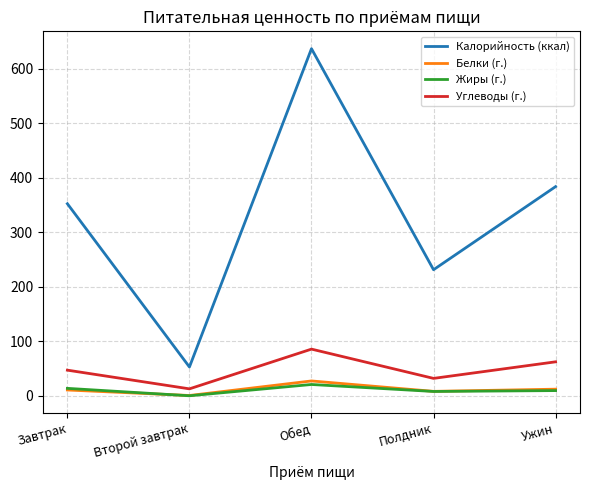

In Углеводы (г.), how many points are lower than both neighbors (excluding endpoints)?

2